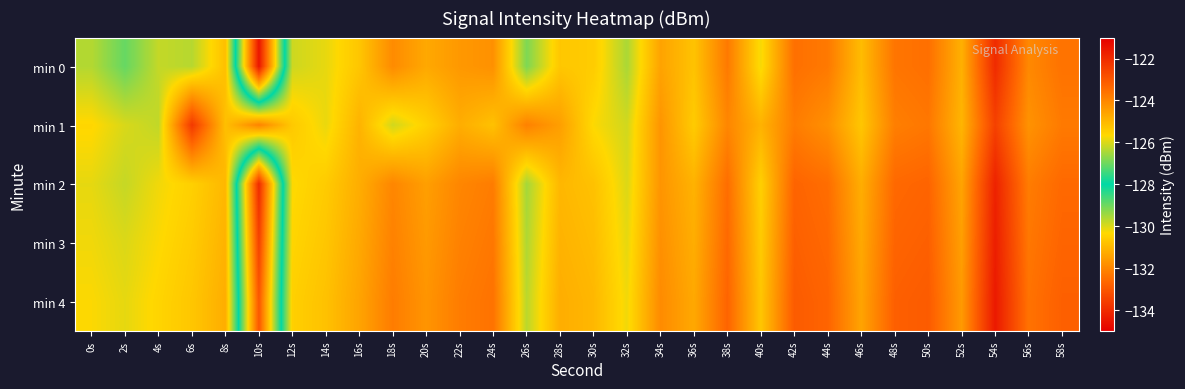

Between 24s and 30s, which is larger?

30s